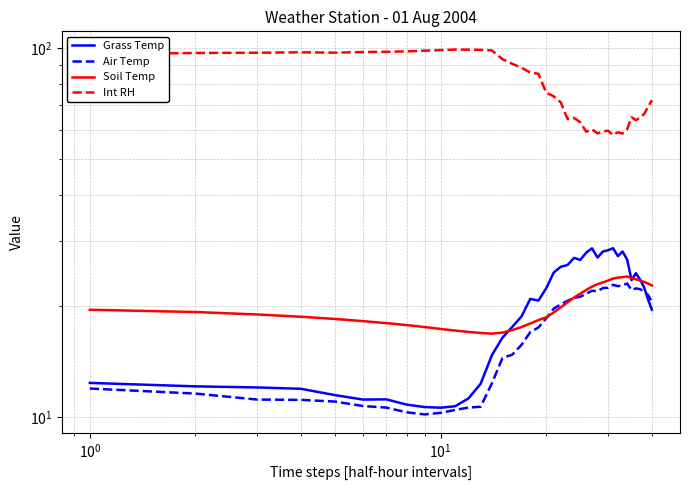

How many data points in Air Temp are less than 19?

20